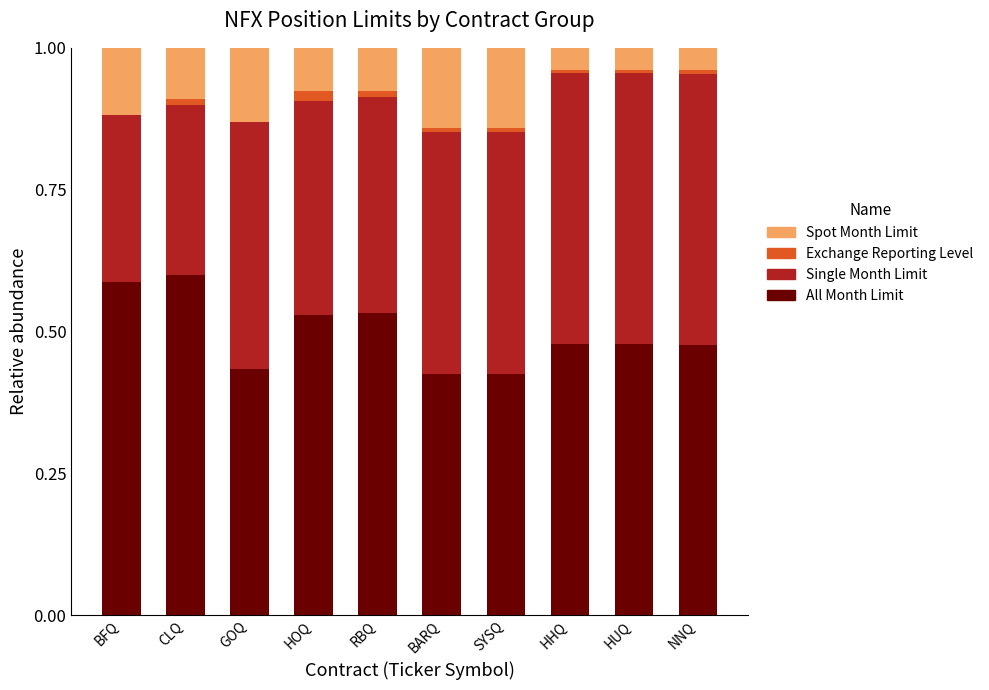

What is the sum of all All Month Limit values?

5.0